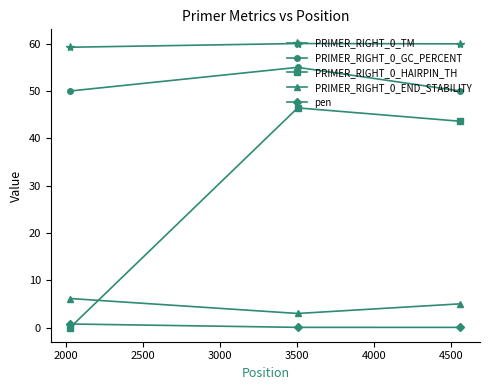

What is the sum of all PRIMER_RIGHT_0_HAIRPIN_TH values?

90.0